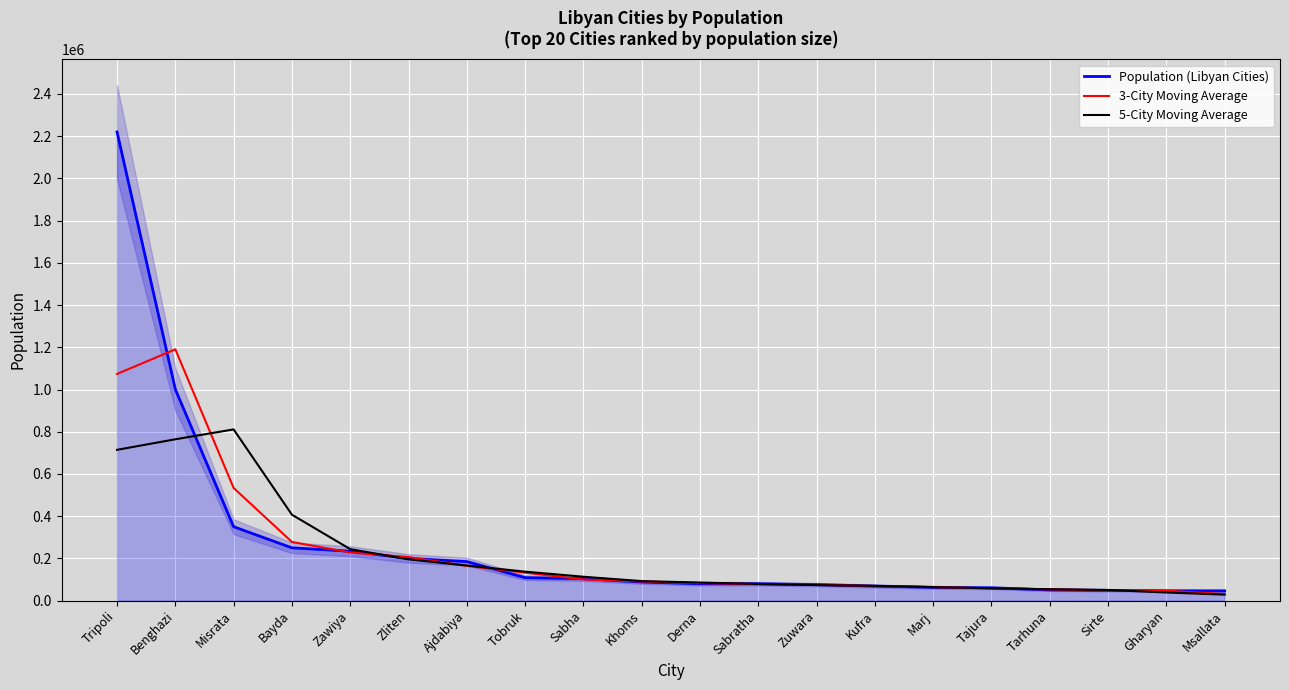

What are all the series names shown in the legend?

Population (Libyan Cities), 3-City Moving Average, 5-City Moving Average